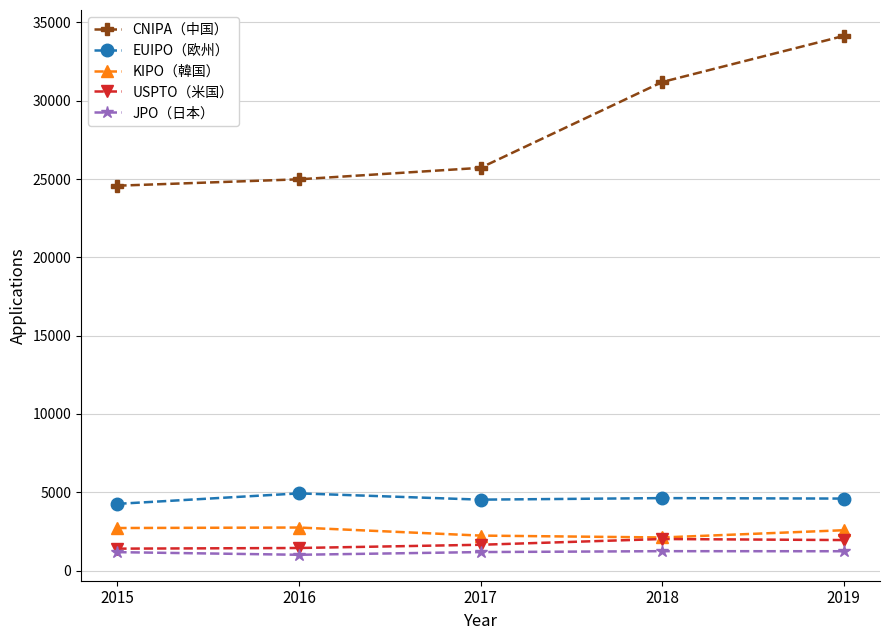

Between 2015 and 2018, which series saw the biggest shift?

CNIPA（中国）